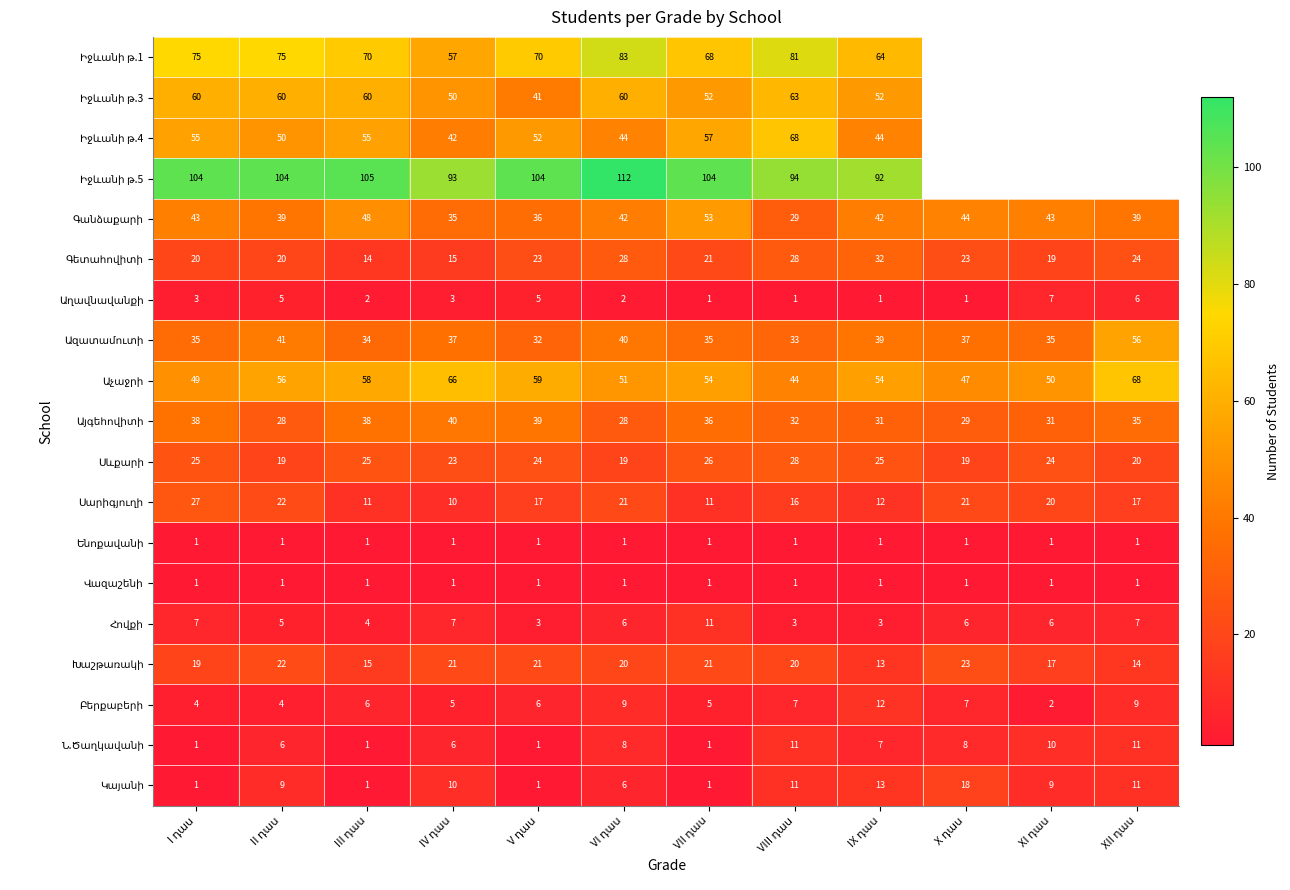

Where is Իջևանի թ.4 nearest to the value 55?

I դաս